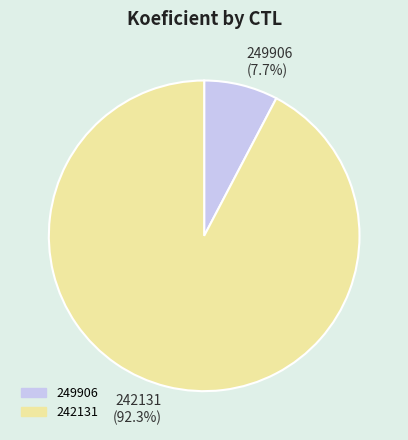

Between 242131 and 249906, which is larger?

242131